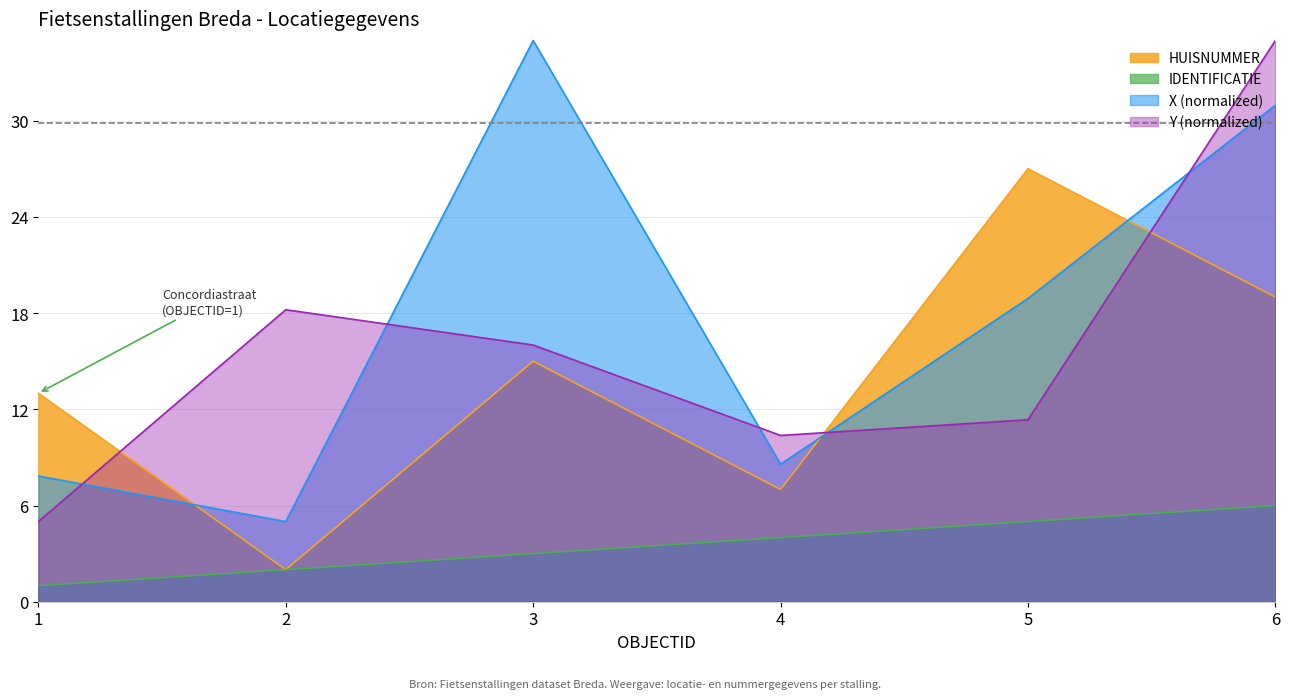

Which category has the lowest value in the Y series?

1